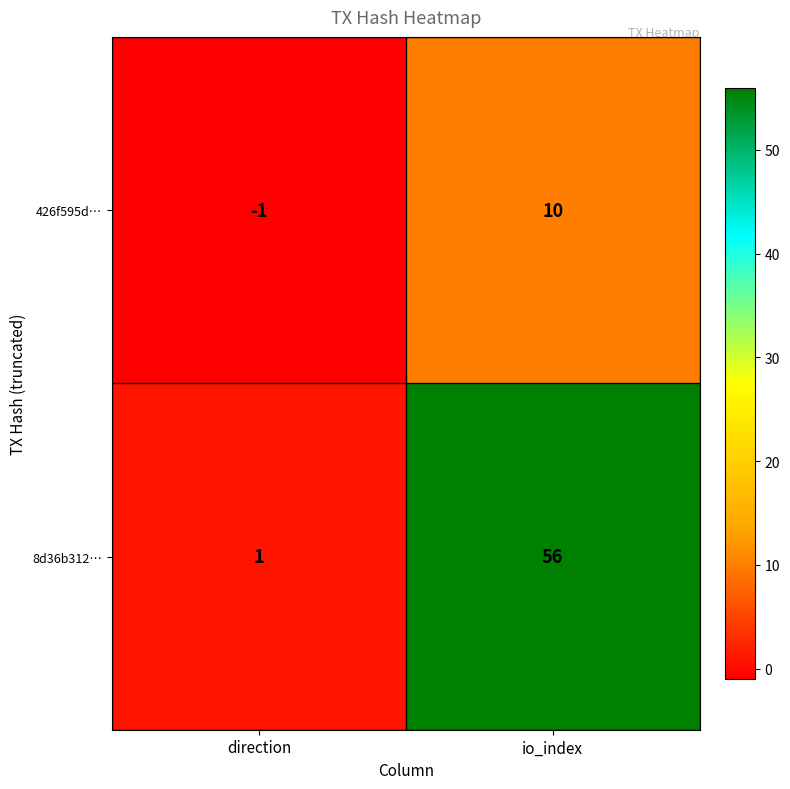

Reading left to right, list all the values displayed in this chart.

426f595d…: -1	10
8d36b312…: 1	56